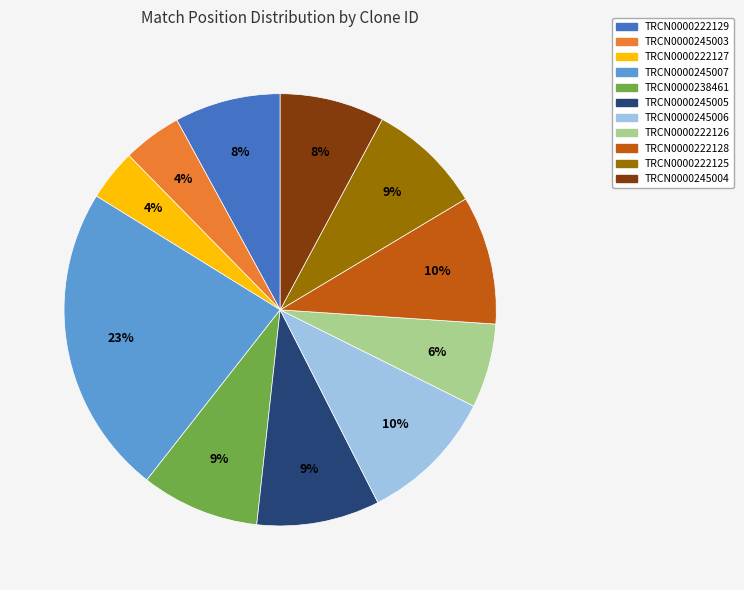

To the nearest percent, what portion does TRCN0000245003 represent?

4%